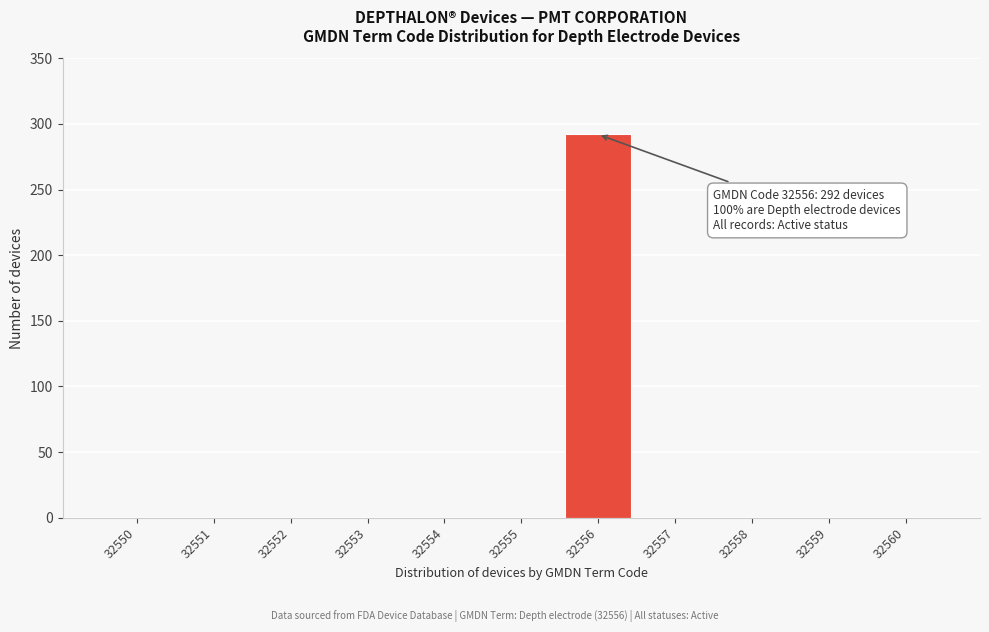

Reading right to left, list all the values displayed in this chart.

32560=0	32559=0	32558=0	32557=0	32556=292	32555=0	32554=0	32553=0	32552=0	32551=0	32550=0